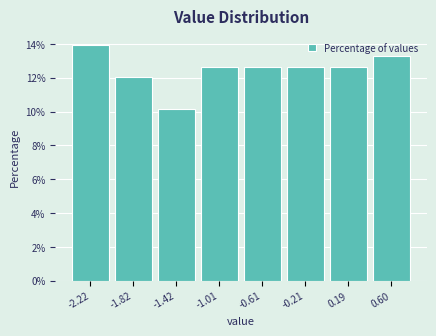

The value at -2.22 is 20.1. True or false?

False